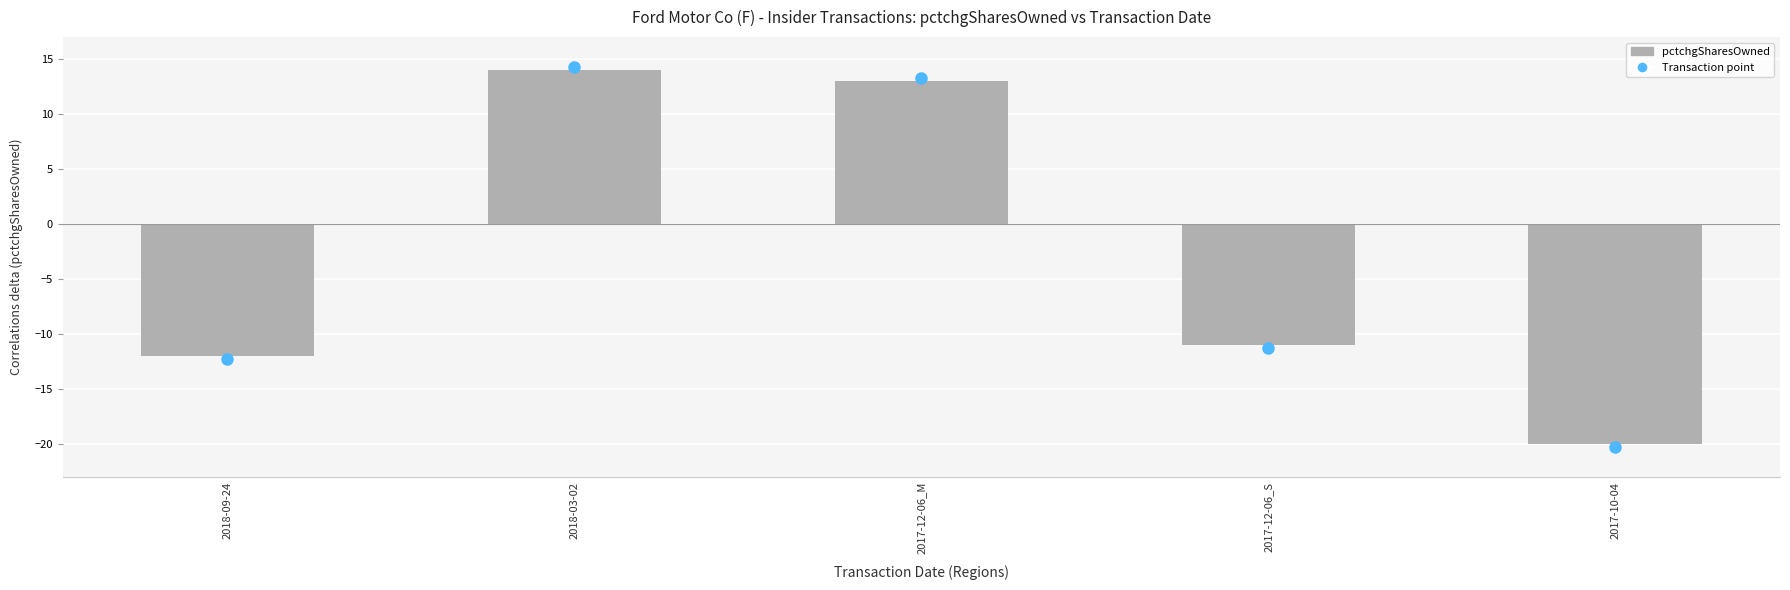

Count the number of categories in the chart.

5